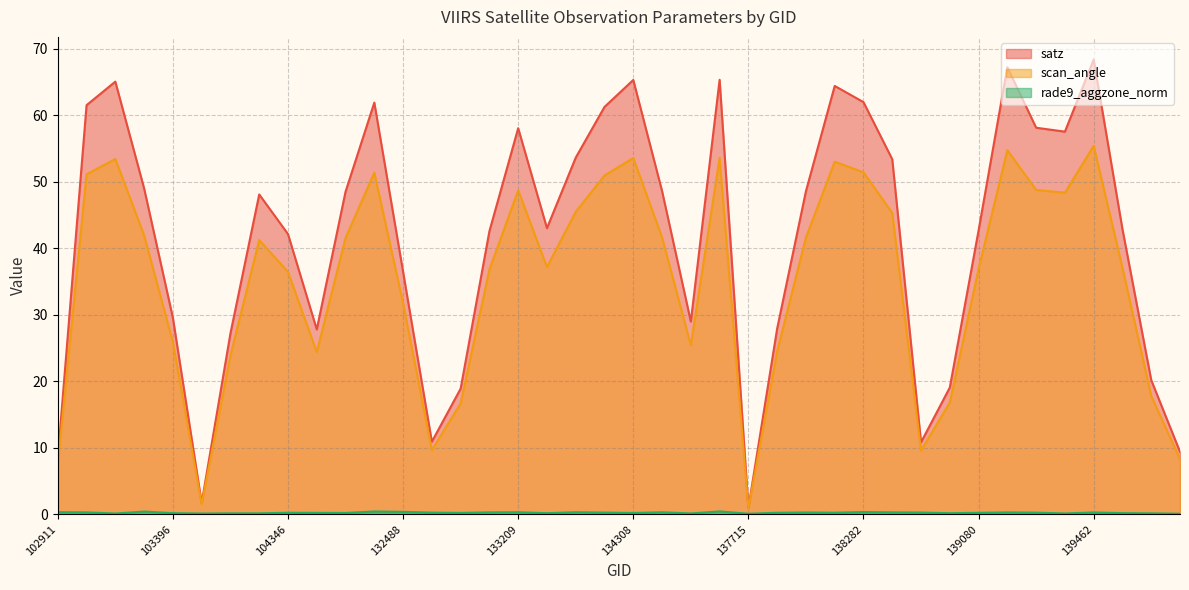

True or false: rade9_aggzone_norm and scan_angle intersect in this chart.

False